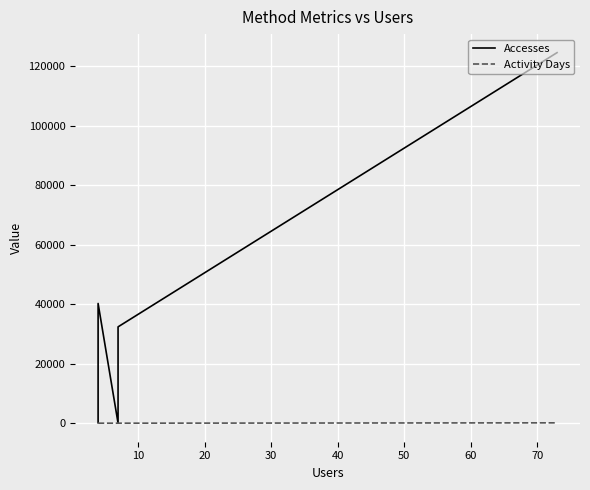

What is the value of the Activity Days point at the 1st from the left?

4